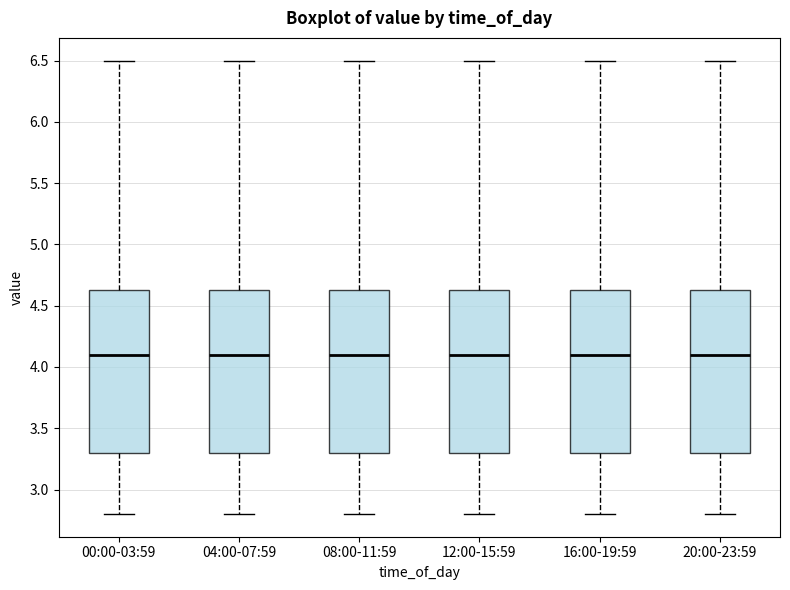

Reading left to right, transcribe this box plot: for each box, give where its median line is, the range the box spans, and where its two whiskers end, as read against the y-axis. The values are not printed on the chart, so give them approximately, as read against the axis.

00:00-03:59: median 4.10, box 3.30 to 4.65, whiskers 2.80 to 6.50
04:00-07:59: median 4.10, box 3.30 to 4.65, whiskers 2.80 to 6.50
08:00-11:59: median 4.10, box 3.30 to 4.65, whiskers 2.80 to 6.50
12:00-15:59: median 4.10, box 3.30 to 4.65, whiskers 2.80 to 6.50
16:00-19:59: median 4.10, box 3.30 to 4.65, whiskers 2.80 to 6.50
20:00-23:59: median 4.10, box 3.30 to 4.65, whiskers 2.80 to 6.50